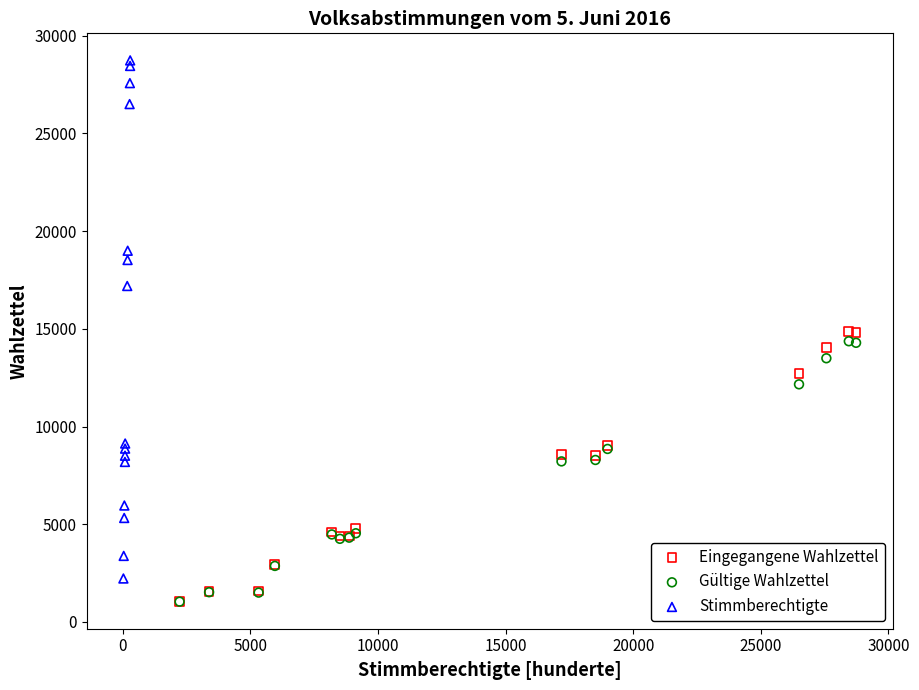

Which series has the widest spread of Y values?

Stimmberechtigte